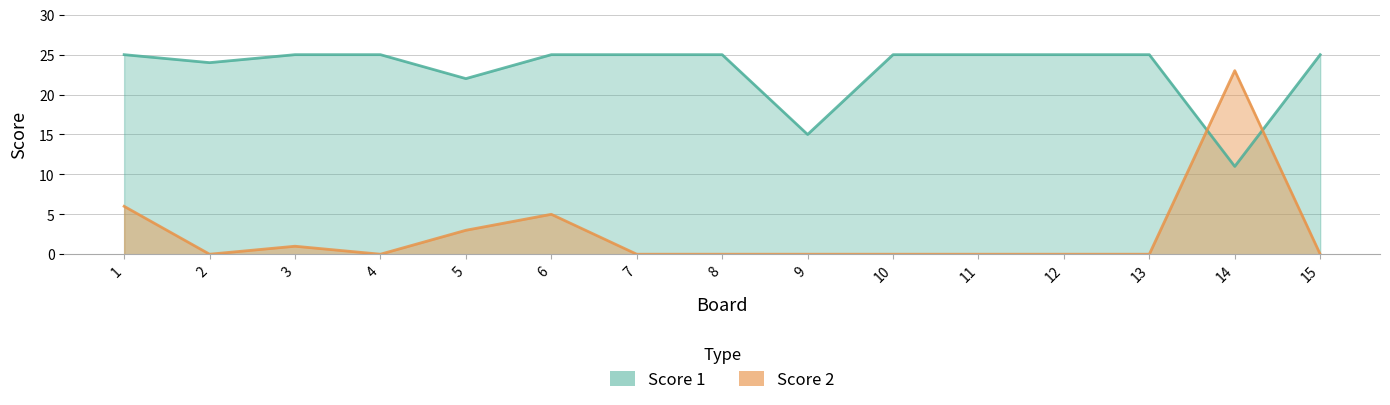

What is the total value across all series at 9?

15